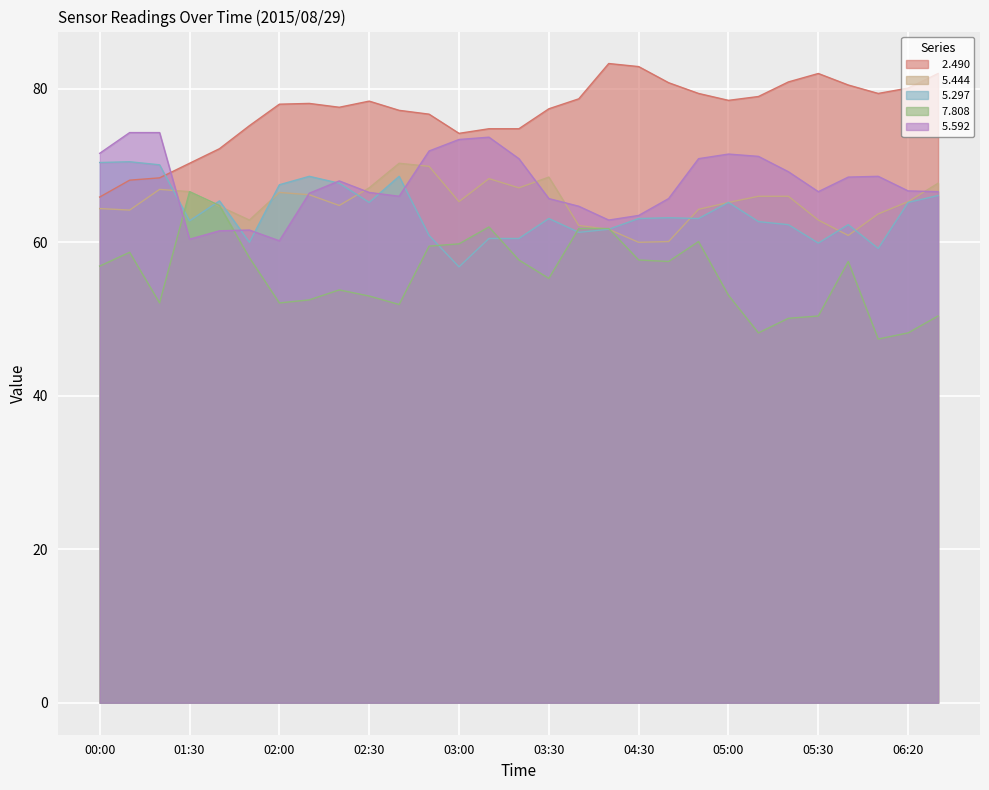

What is the minimum value for   5.297?

56.8